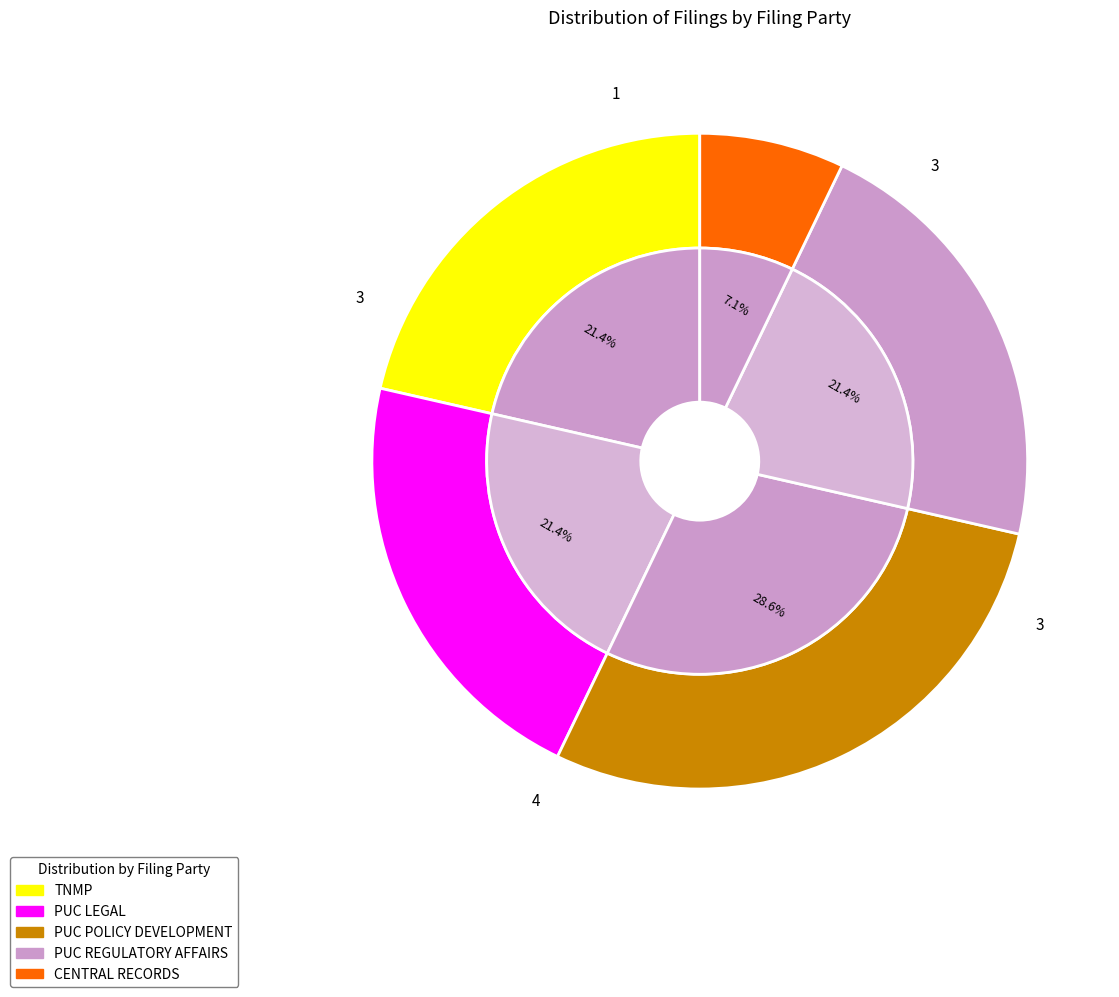

How much of the chart is everything except PUC LEGAL?

78.6%